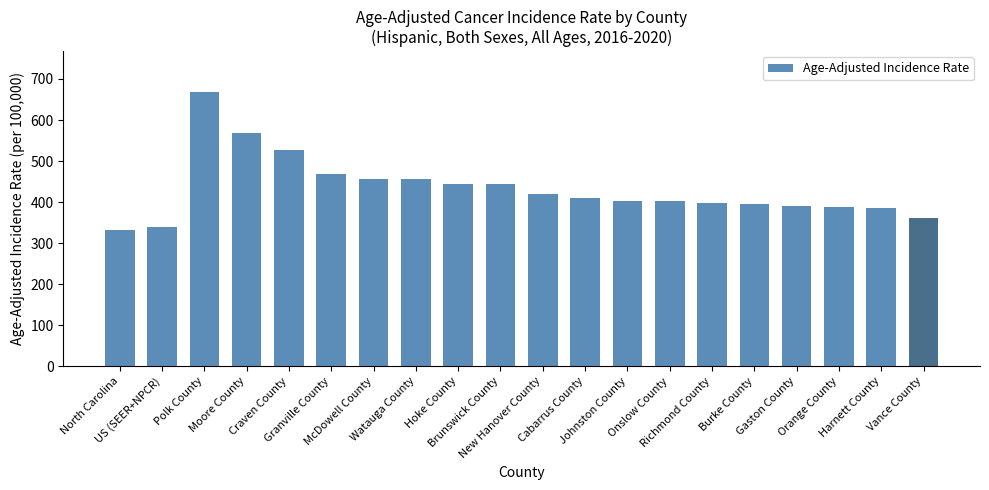

What is the difference between the maximum and minimum values?

335.2